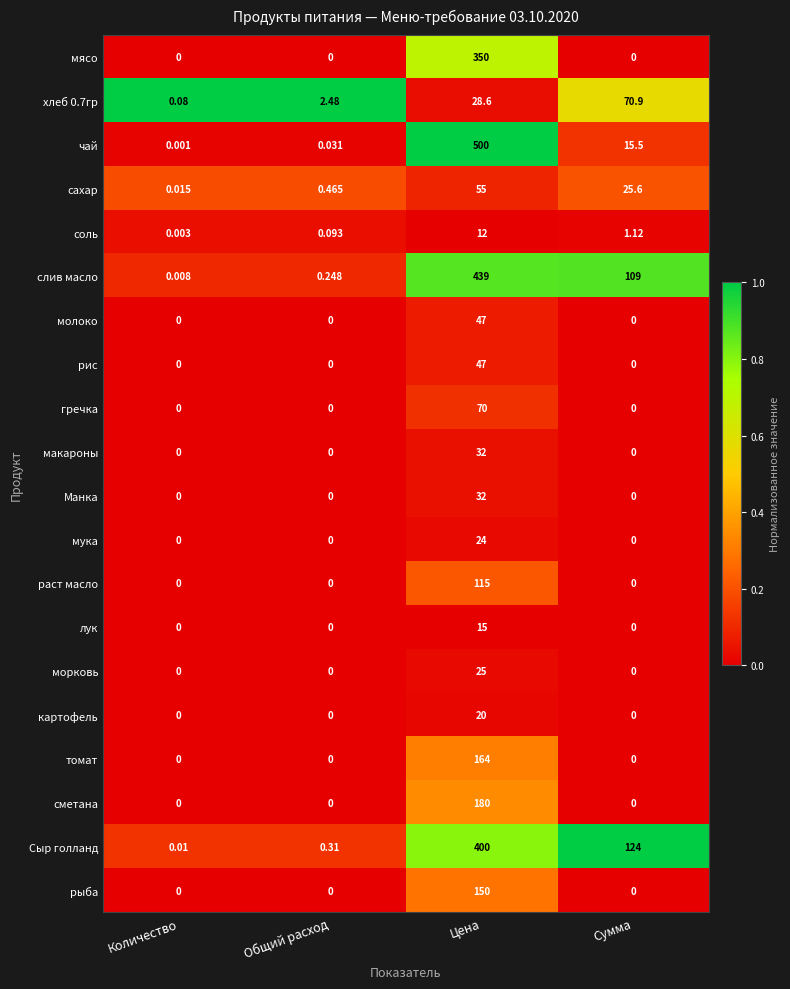

Which series has the largest total across all categories?

слив масло